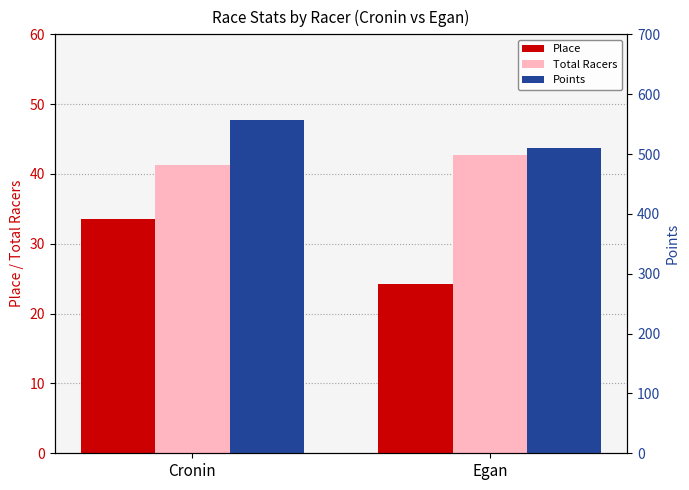

At which label does Points first exceed 556?

Cronin